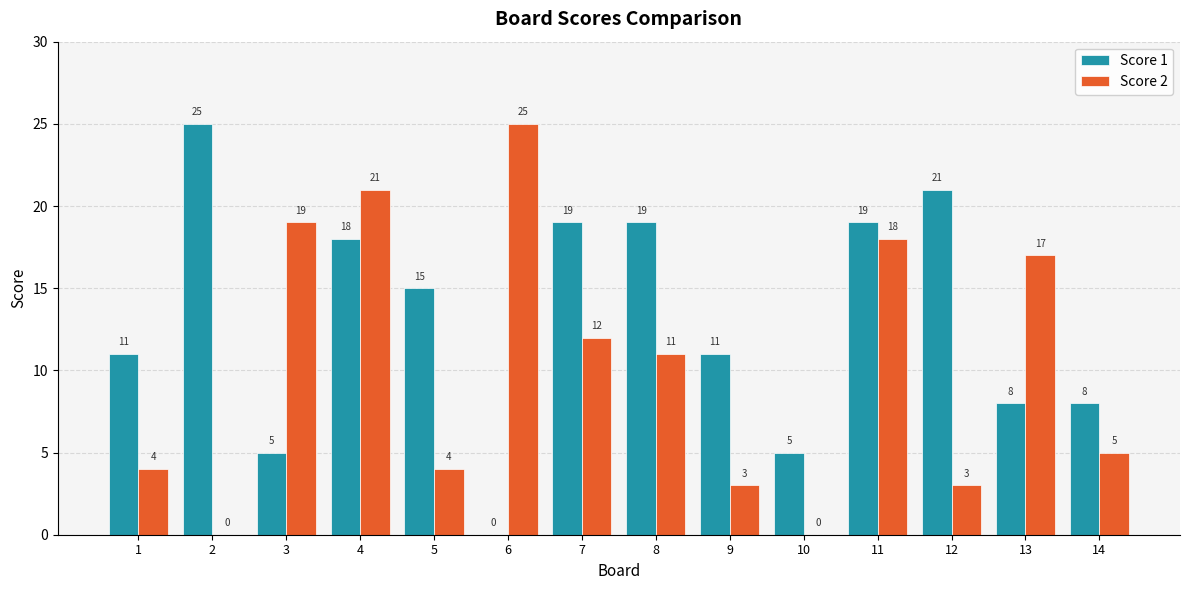

The value of Score 1 at 5 is 15. True or false?

True